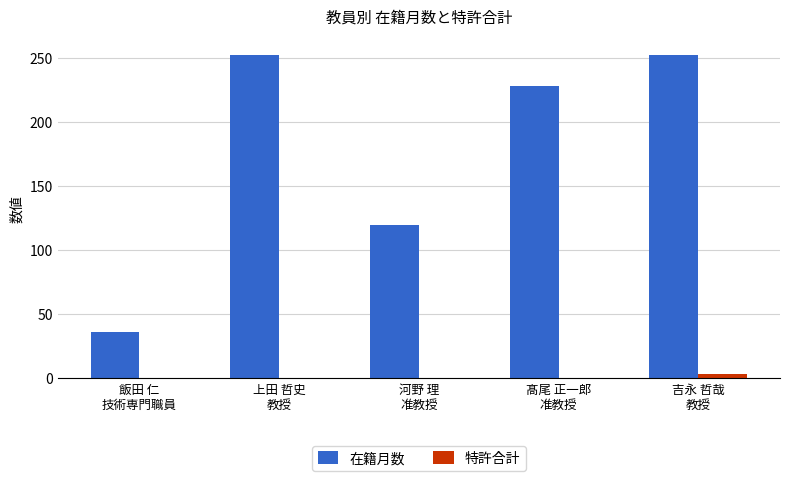

What is the sum of all 特許合計 values?

3